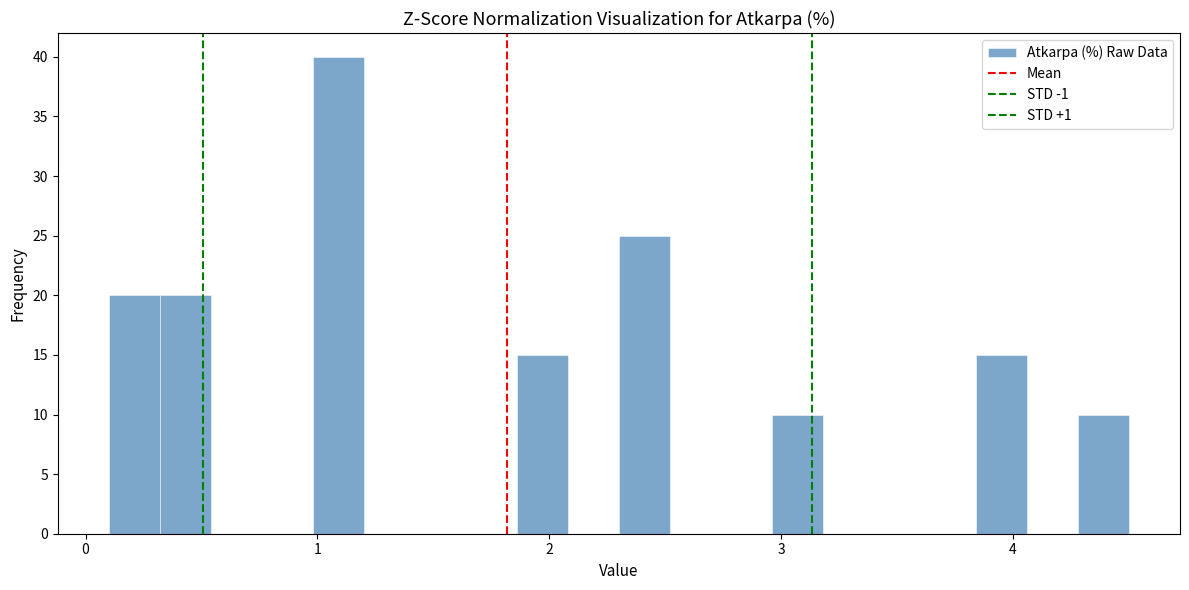

Around what value on the x-axis is the tallest bar? Give the approximate position of its centre, as read against the axis.

1.1